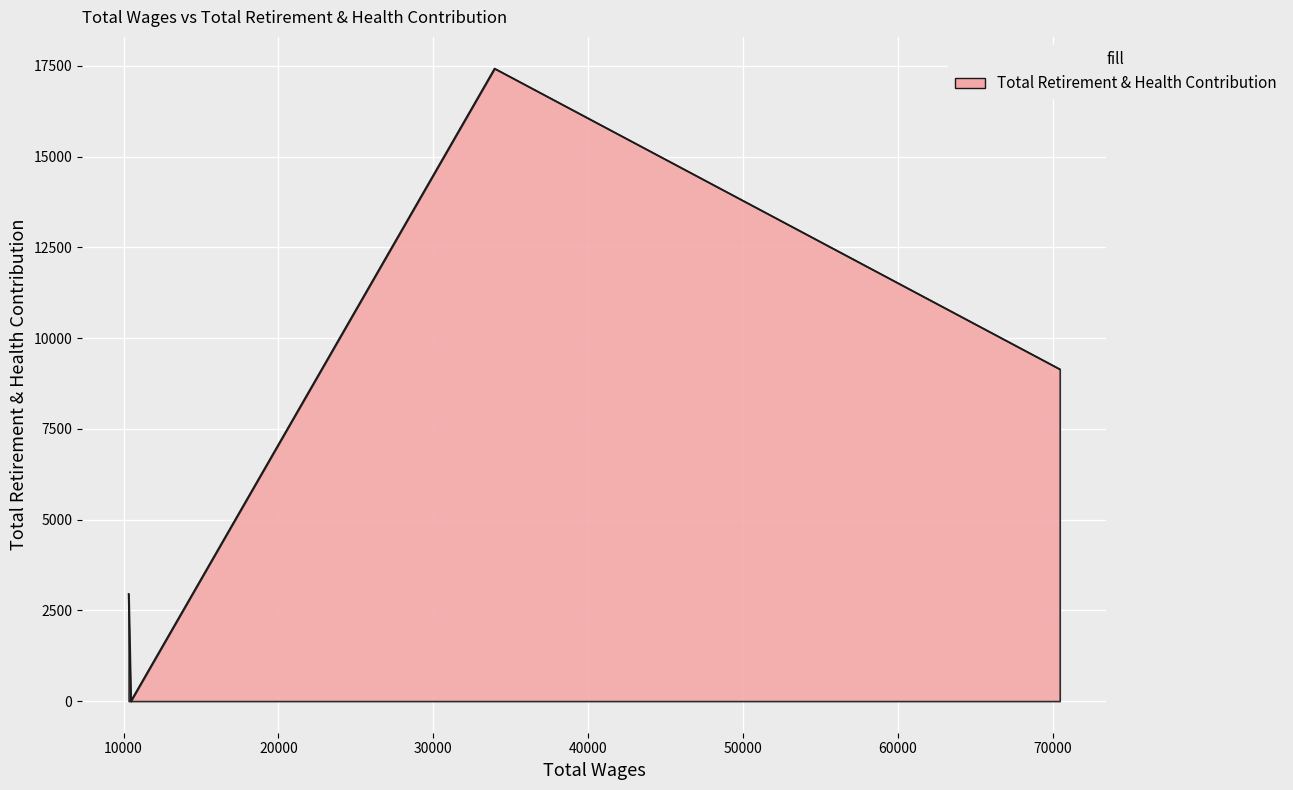

What is the average value?

7382